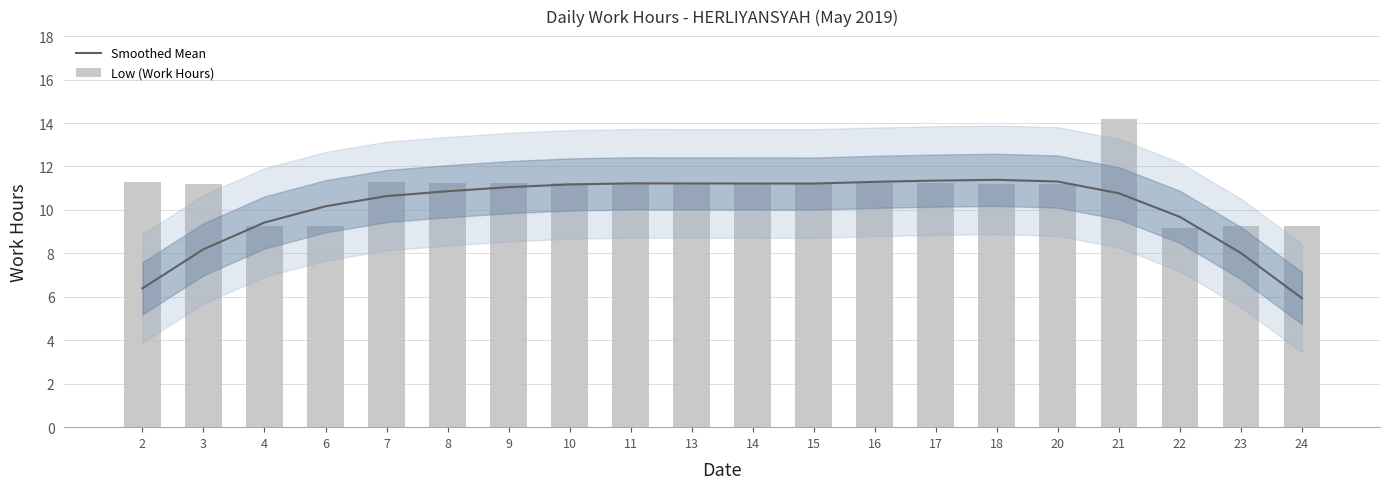

What is the smallest value displayed?

5.9